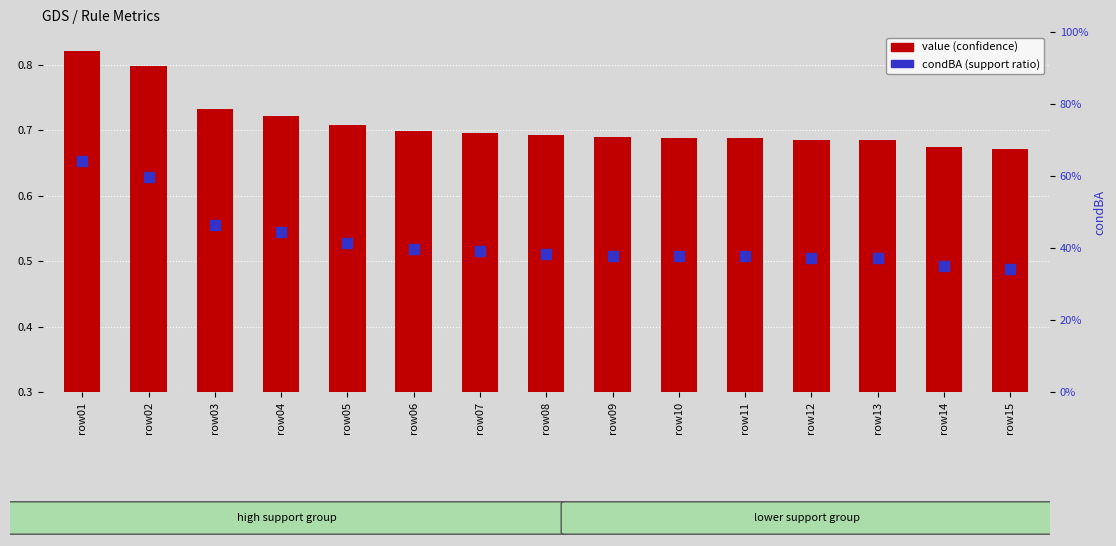

Is it true that value (confidence) equals 0.2 at row13?

False